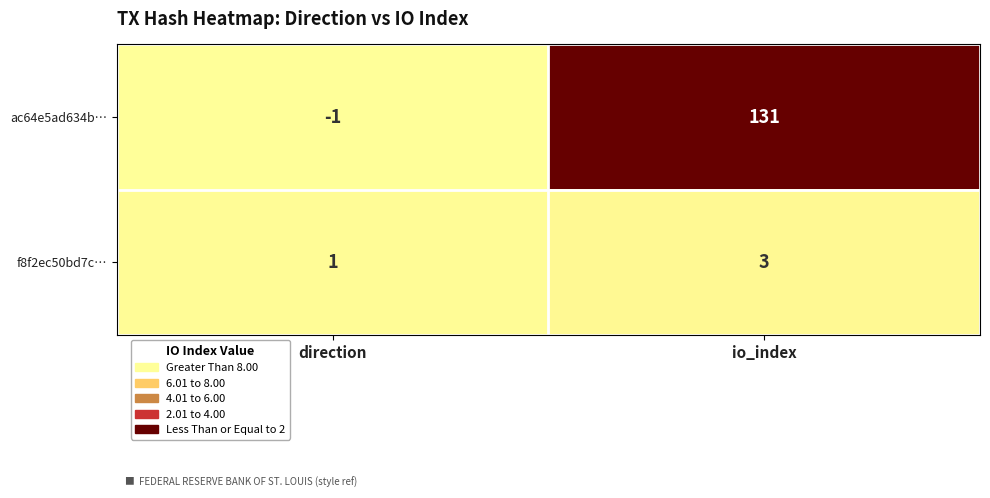

Reading left to right, list all the values displayed in this chart.

ac64e5ad634b…: direction=-1	io_index=131
f8f2ec50bd7c…: direction=1	io_index=3